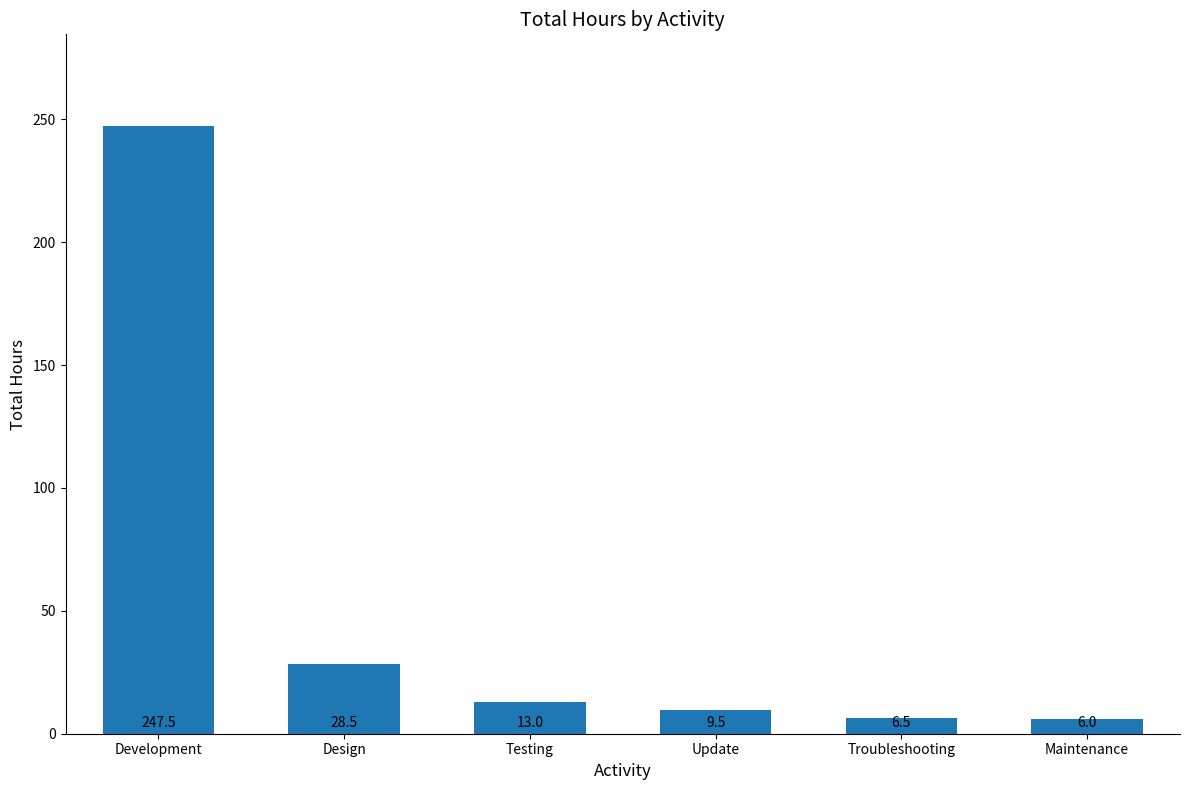

What is the approximate value at Development?

247.5